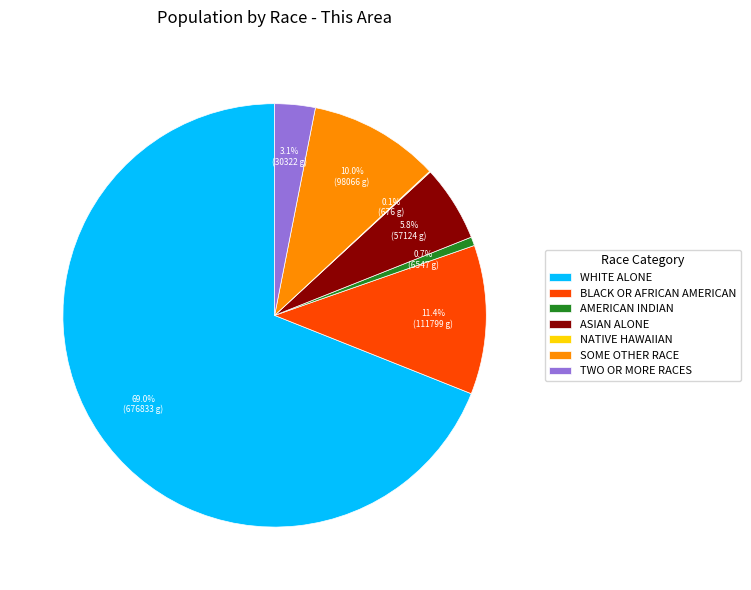

Which has a higher value, BLACK OR AFRICAN AMERICAN or AMERICAN INDIAN?

BLACK OR AFRICAN AMERICAN